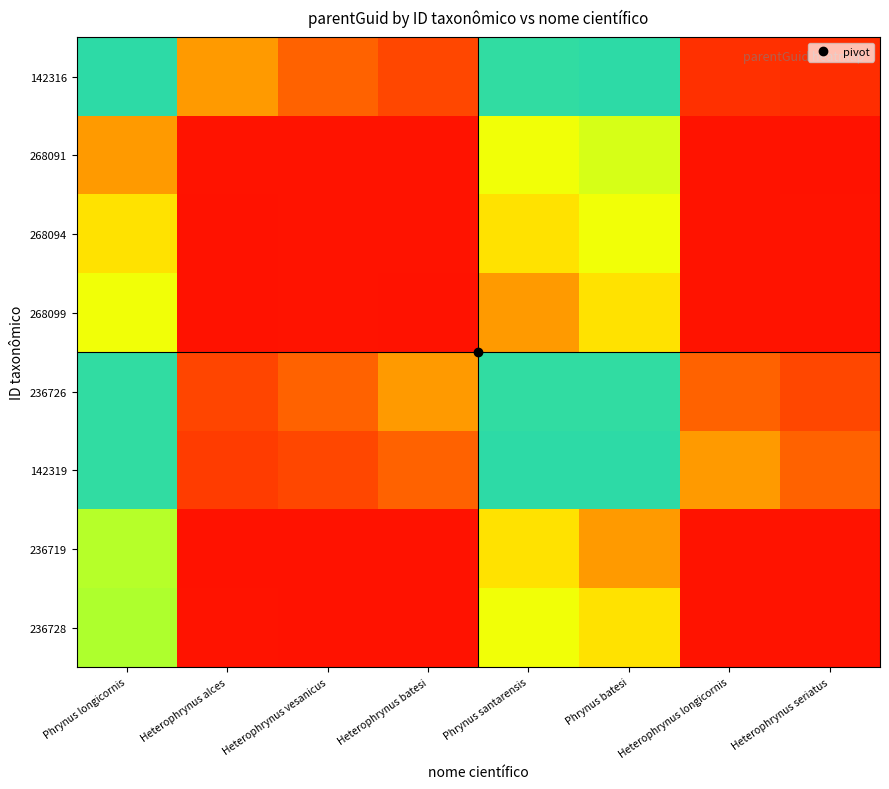

At Heterophrynus batesi, list the series in order from smallest to largest.

236719, 268099, 236728, 268094, 268091, 142316, 142319, 236726